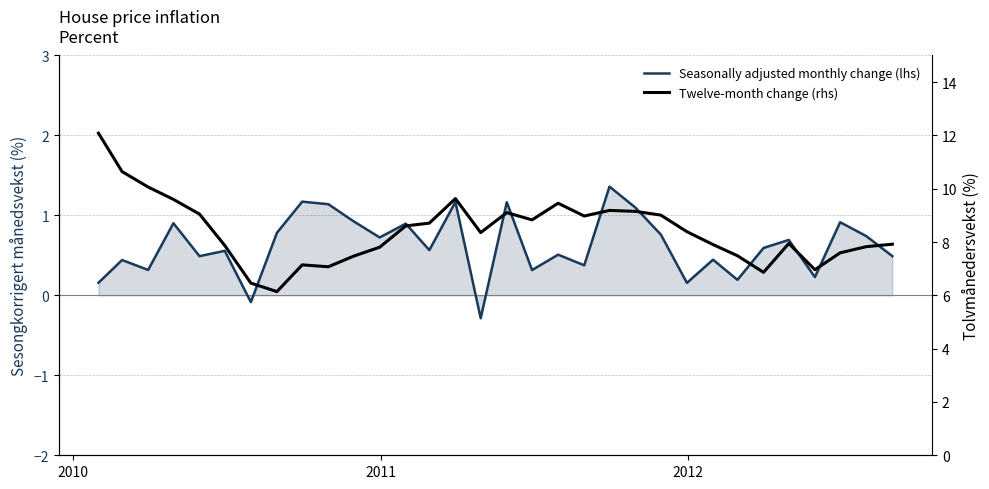

What is the sum of all Seasonally adjusted monthly change (lhs) values?

19.9